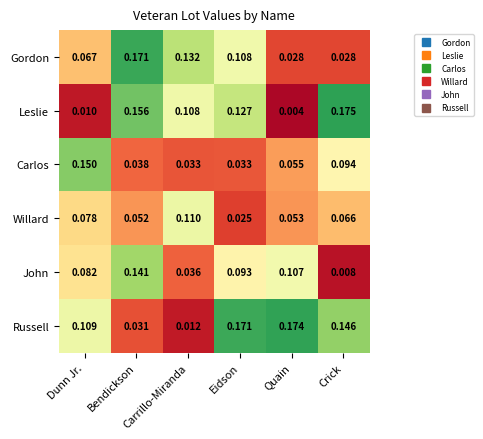

At which label does John reach its peak?

Bendickson